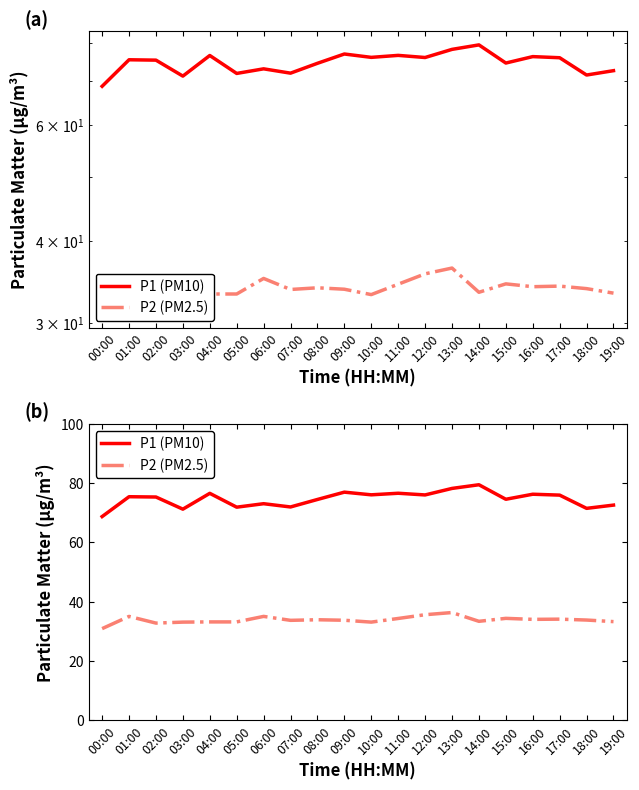

List the labels in order of P1 (PM10) value, smallest first.

00:00, 03:00, 18:00, 05:00, 07:00, 19:00, 06:00, 08:00, 15:00, 02:00, 01:00, 17:00, 12:00, 10:00, 16:00, 04:00, 11:00, 09:00, 13:00, 14:00